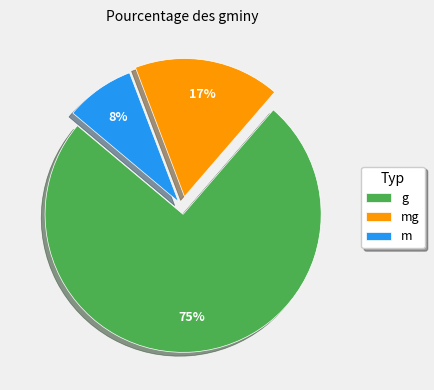

Is there a majority slice in this chart?

Yes